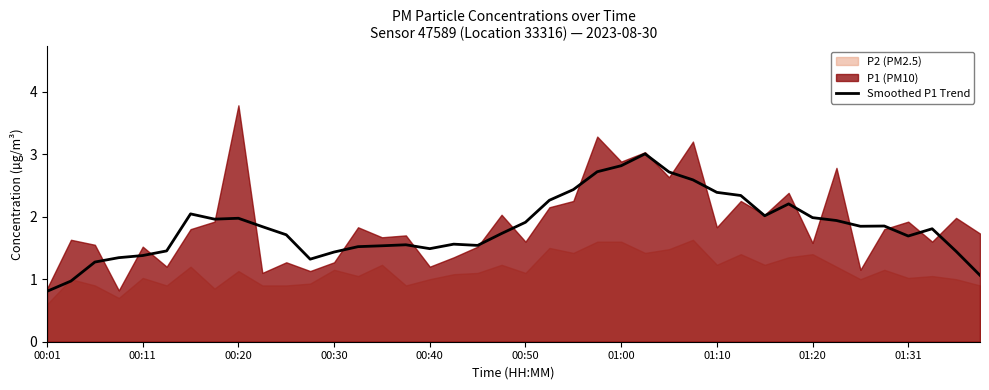

The value of Smoothed P1 Trend at 01:20 is 2.0. True or false?

True